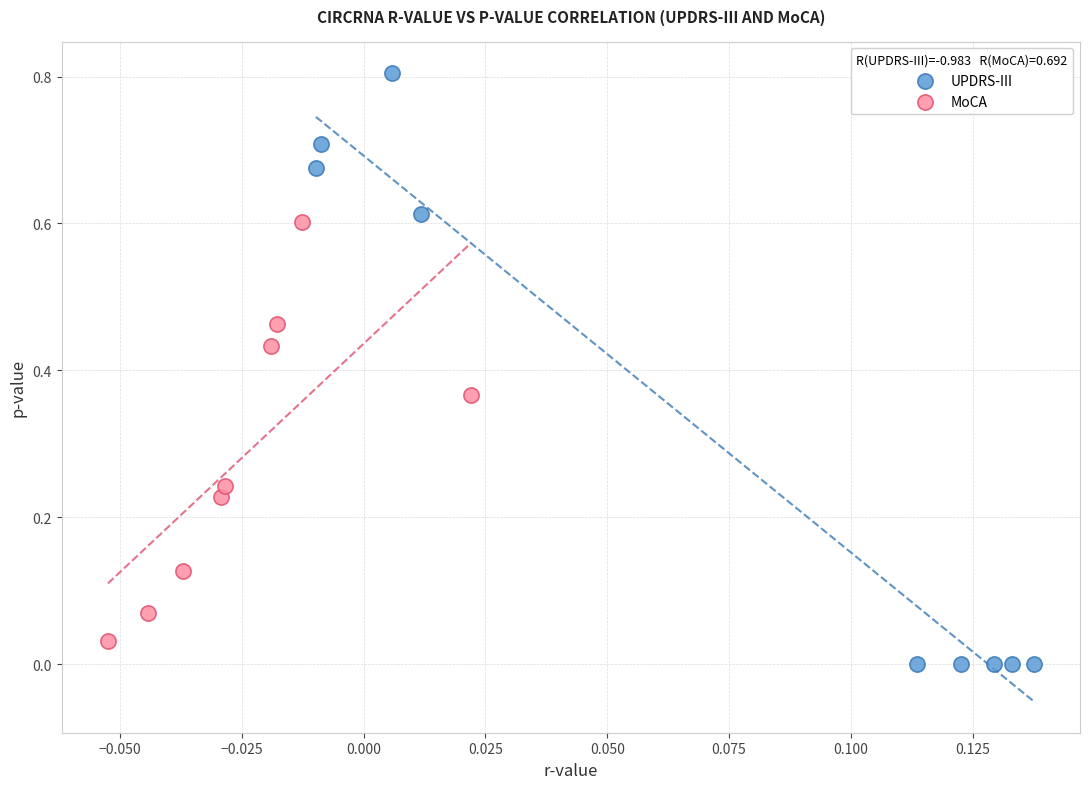

Which series reaches the minimum Y coordinate?

UPDRS-III